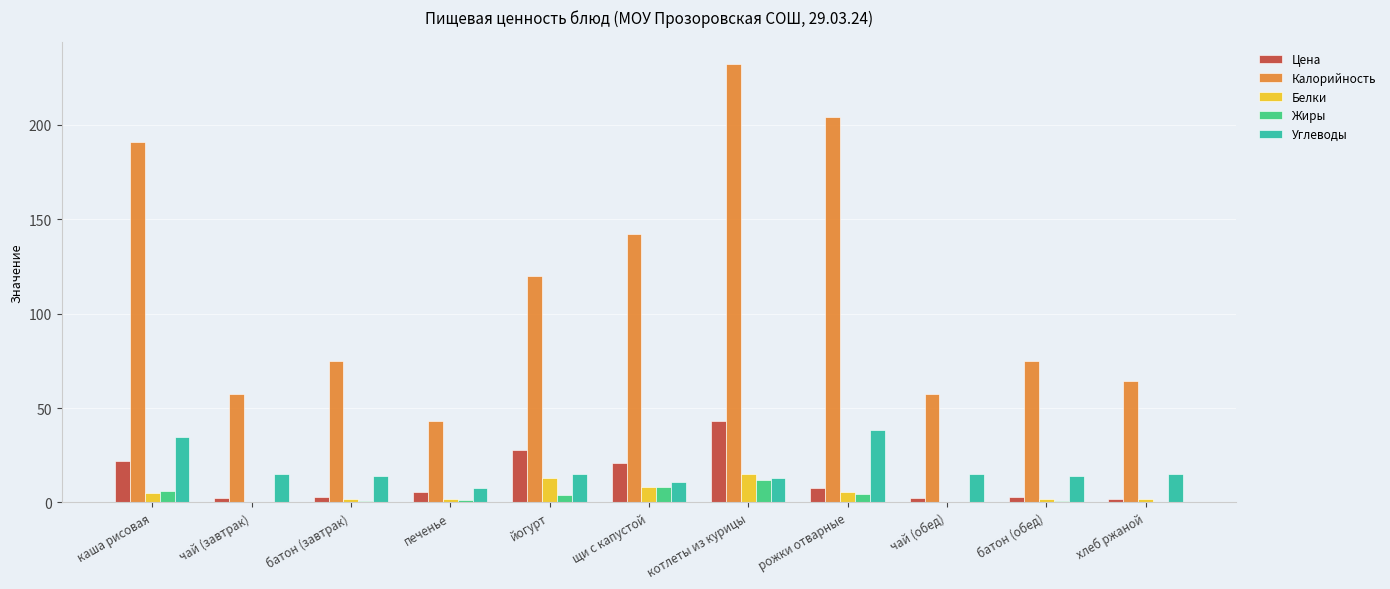

Which series has the largest total across all categories?

Калорийность